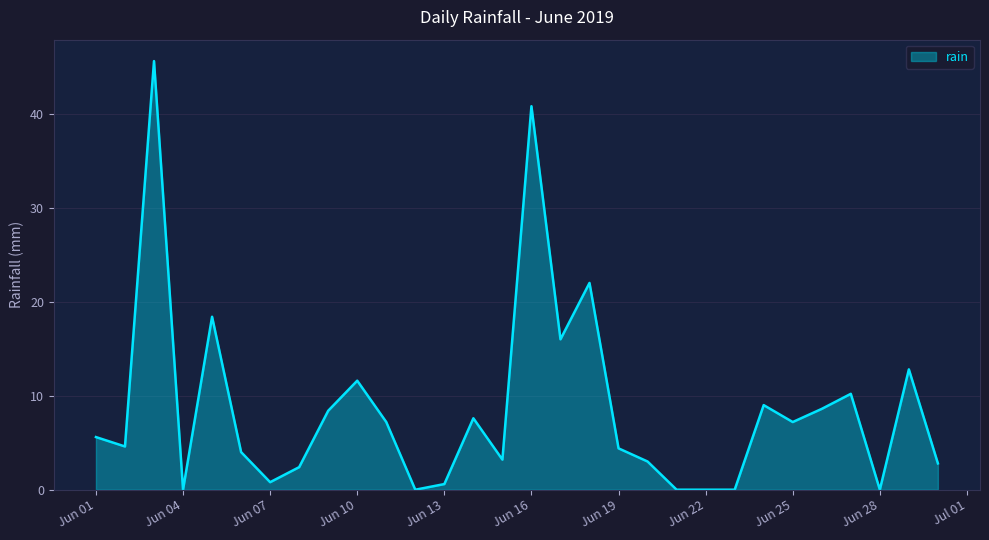

How many values are below 5?

15